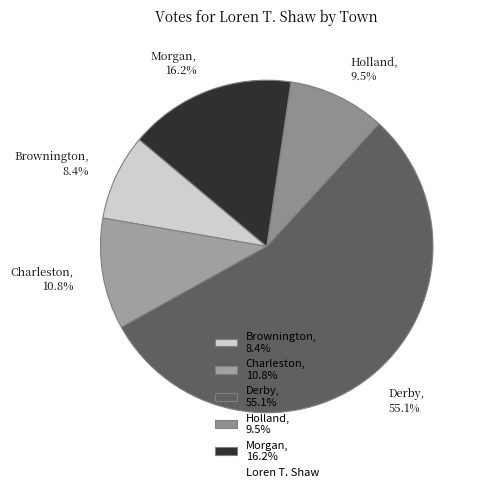

What is the smallest slice in the pie chart?

Brownington